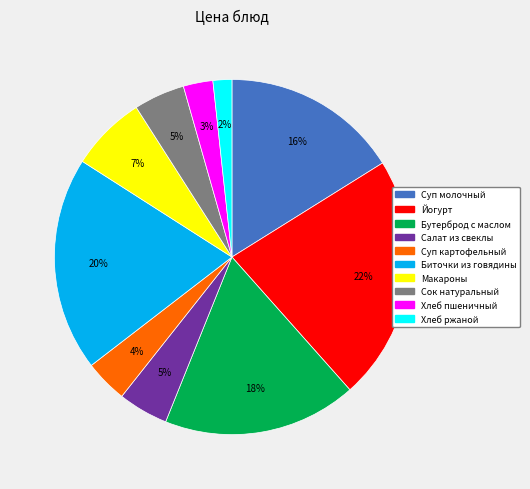

Is there any slice that represents more than half of the pie?

No